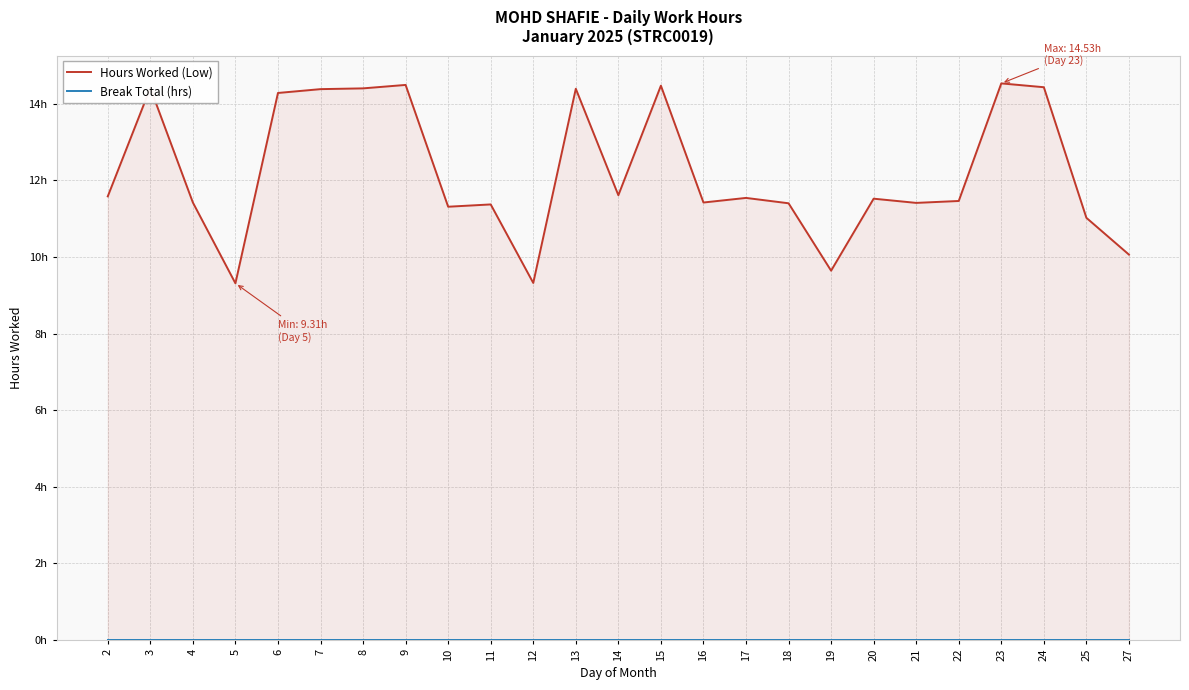

List the series in order of their peak value, lowest first.

Break Total (hrs), Hours Worked (Low)